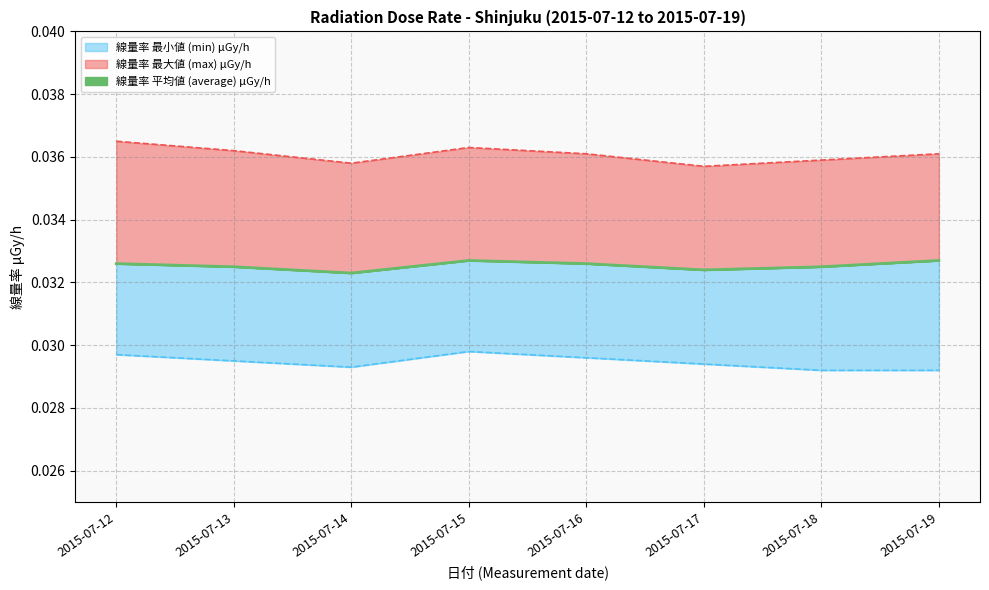

List the series in order of their overall mean, lowest first.

線量率 最小値 (min) μGy/h, 線量率 平均値 (average) μGy/h, 線量率 最大値 (max) μGy/h